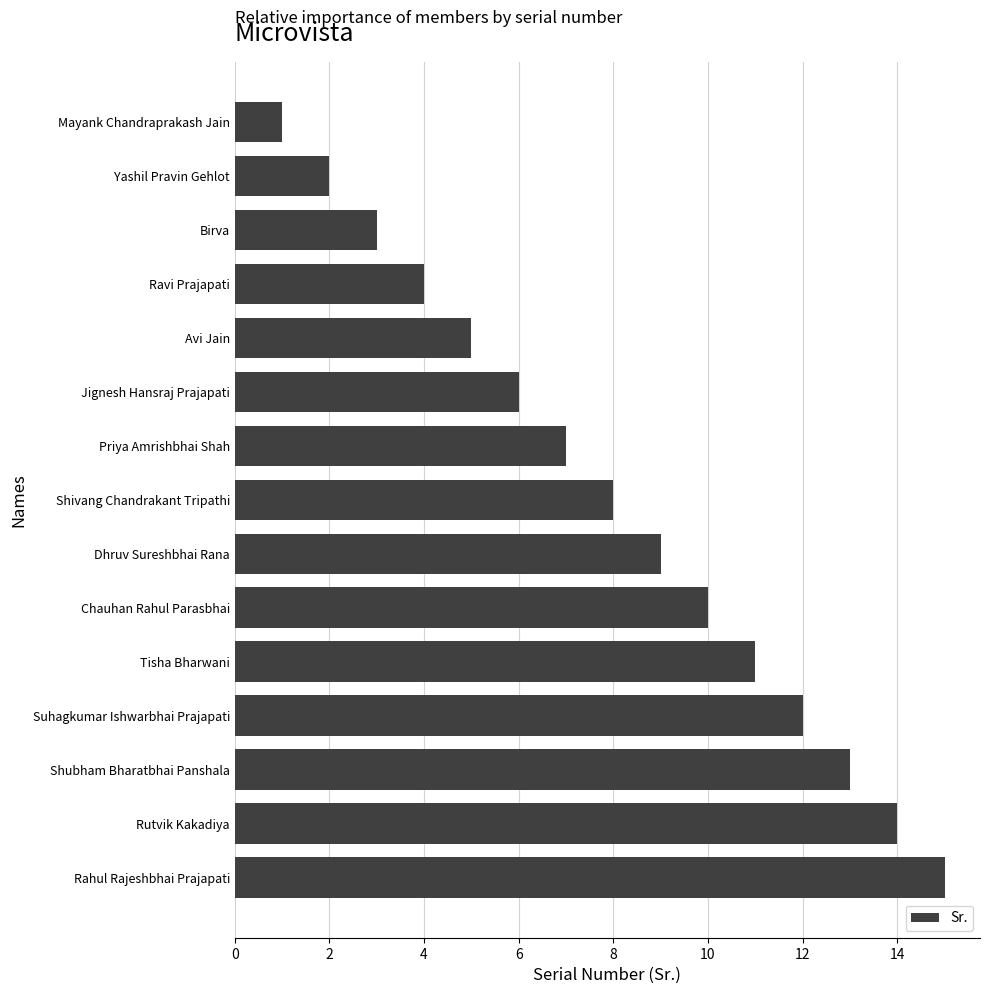

Rank the categories by value from highest to lowest.

Rahul Rajeshbhai Prajapati, Rutvik Kakadiya, Shubham Bharatbhai Panshala, Suhagkumar Ishwarbhai Prajapati, Tisha Bharwani, Chauhan Rahul Parasbhai, Dhruv Sureshbhai Rana, Shivang Chandrakant Tripathi, Priya Amrishbhai Shah, Jignesh Hansraj Prajapati, Avi Jain, Ravi Prajapati, Birva, Yashil Pravin Gehlot, Mayank Chandraprakash Jain